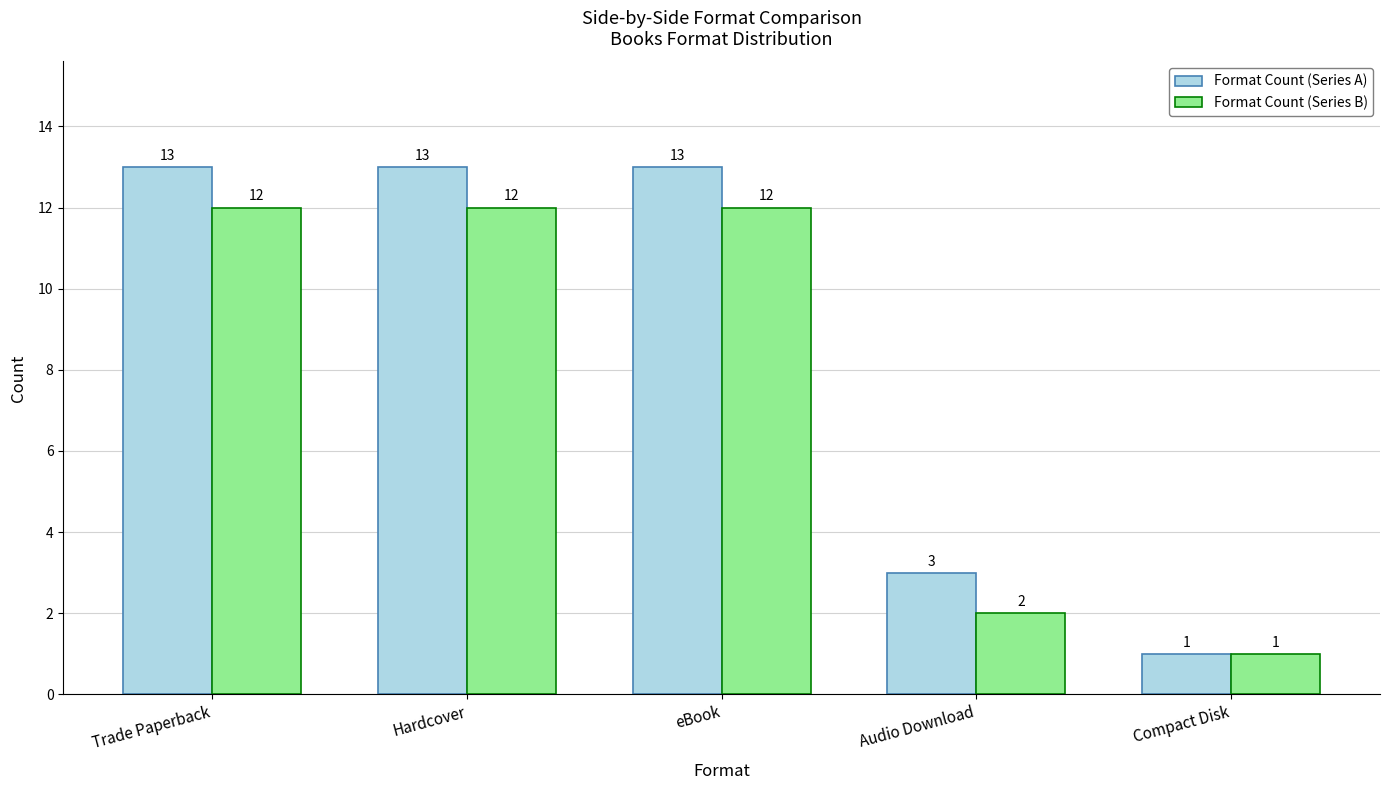

What position from the left is Hardcover?

2